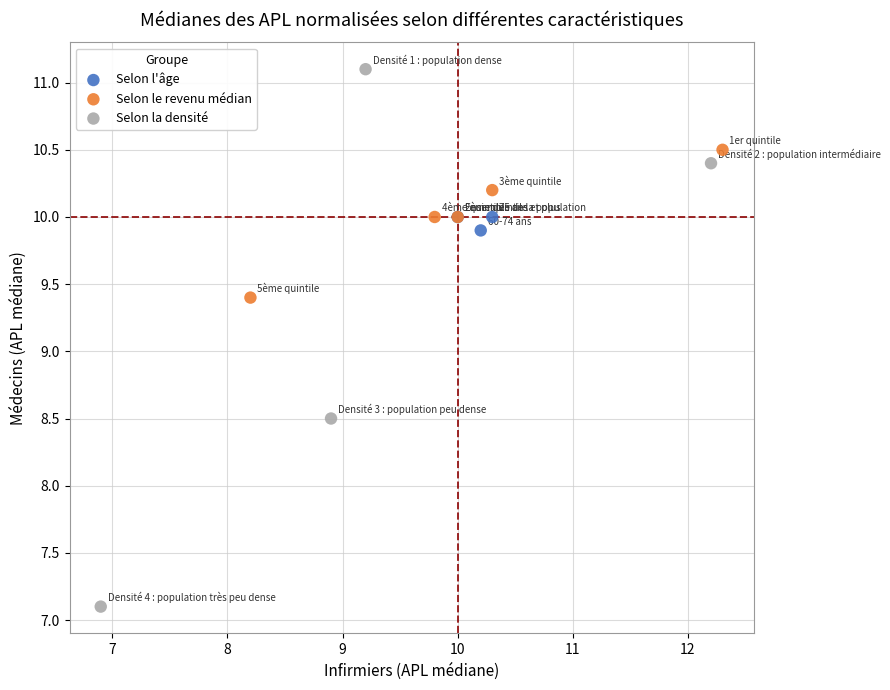

Which series reaches the maximum Y coordinate?

Selon la densité